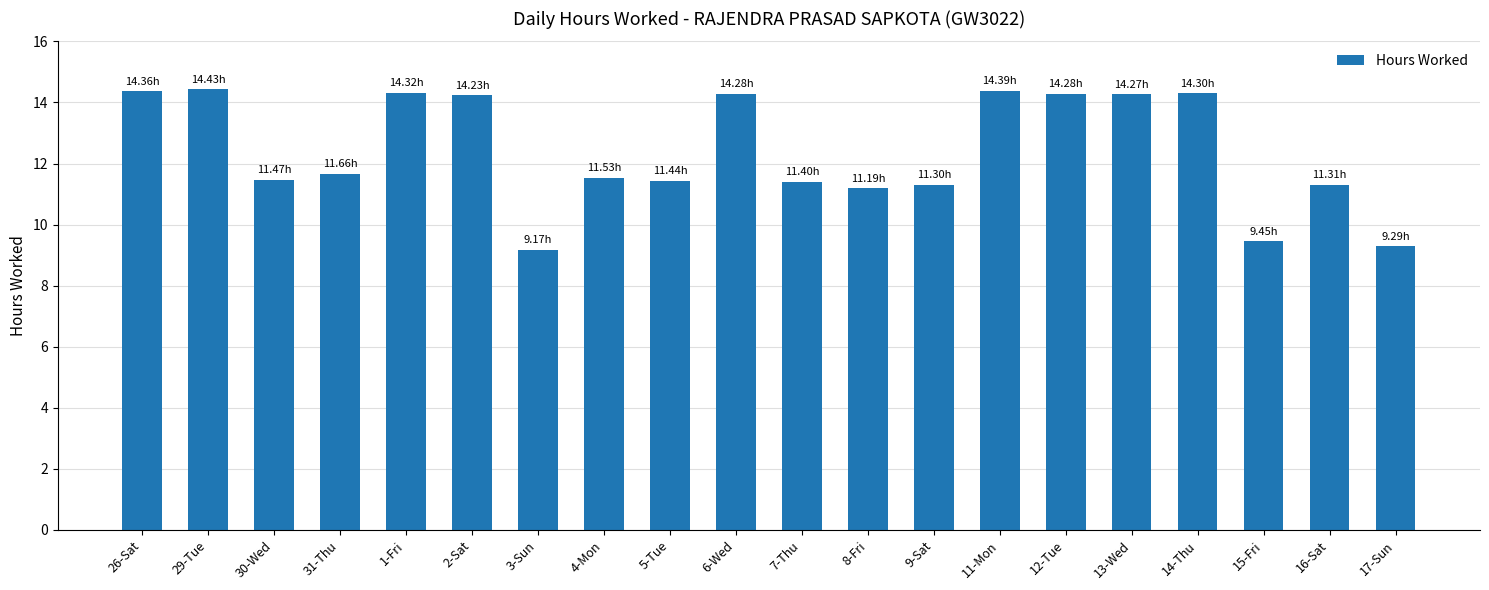

What is the average value?

12.4